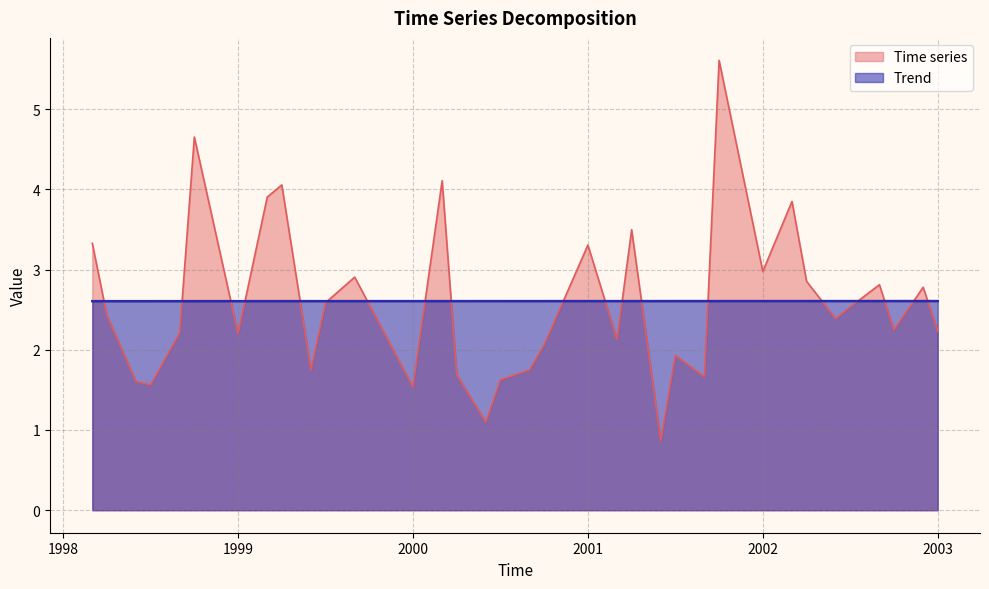

Which label corresponds to the smallest value in the chart?

2001.41666666667